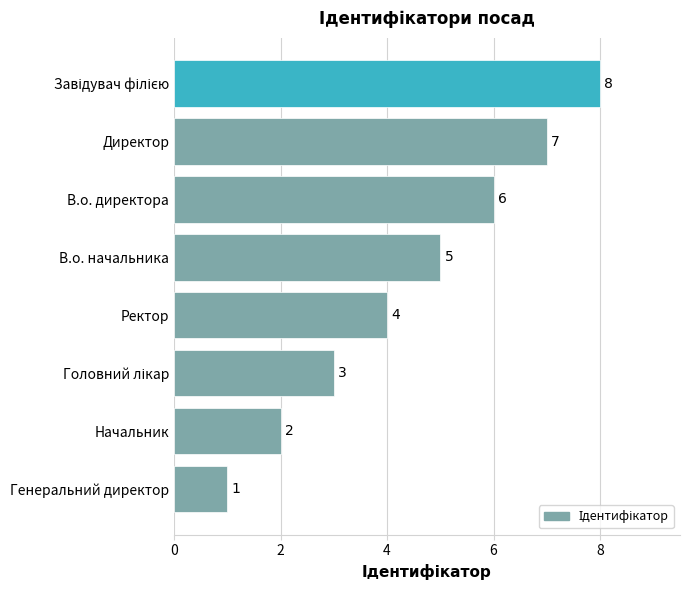

What is the maximum value shown in the chart?

8